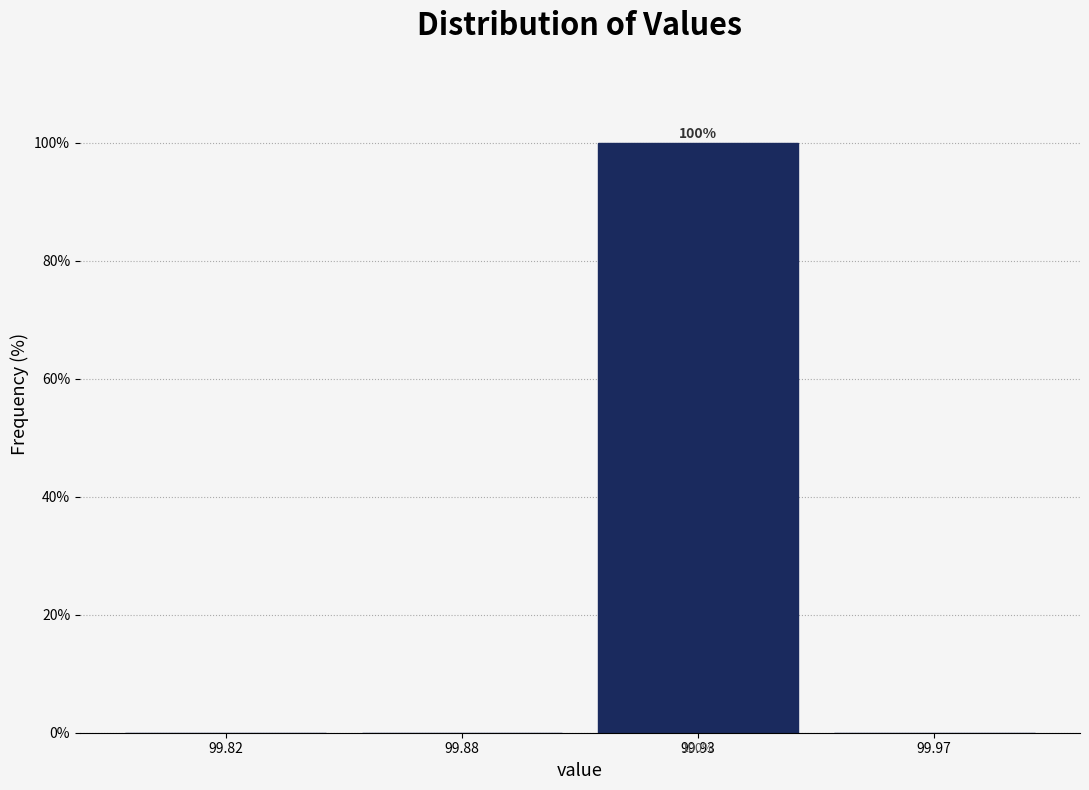

Reading left to right, transcribe all the data shown in this chart.

99.82=0	99.88=0	99.93=100	99.97=0